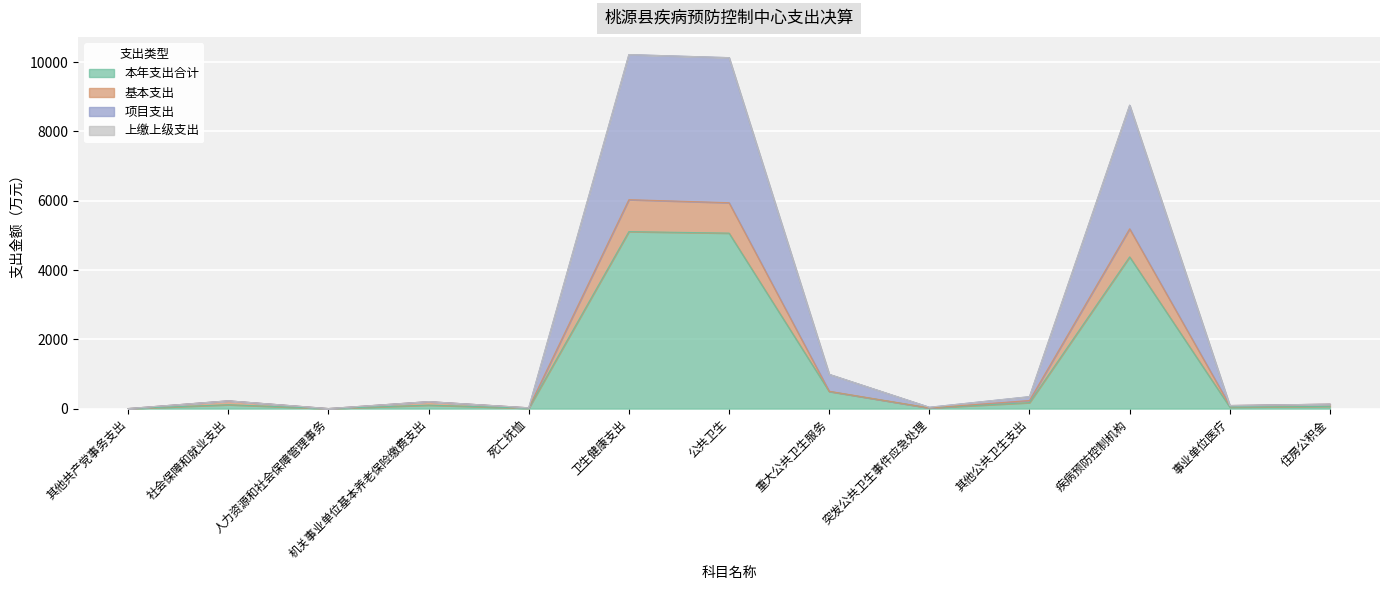

Rank the categories by 基本支出 value from lowest to highest.

其他共产党事务支出, 人力资源和社会保障管理事务, 突发公共卫生事件应急处理, 死亡抚恤, 事业单位医疗, 住房公积金, 机关事业单位基本养老保险缴费支出, 社会保障和就业支出, 其他公共卫生支出, 重大公共卫生服务, 疾病预防控制机构, 公共卫生, 卫生健康支出